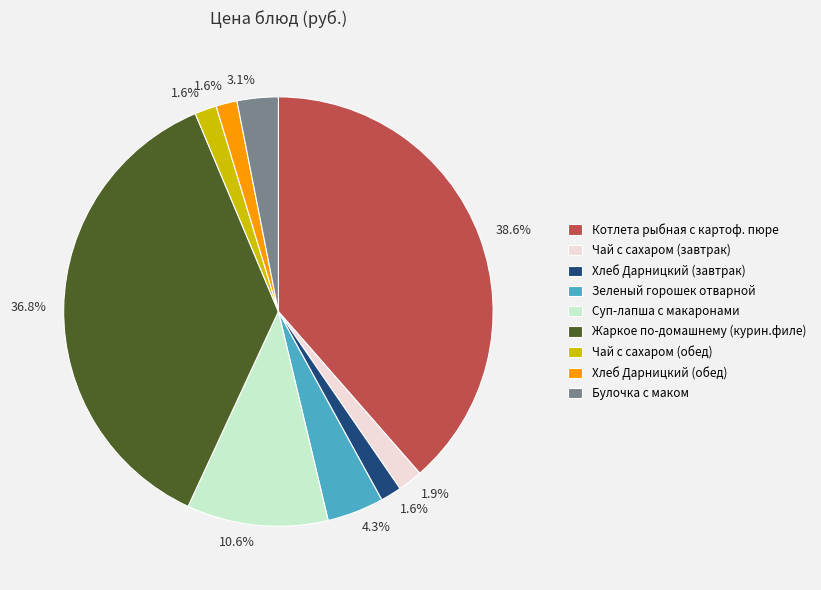

The Жаркое по-домашнему (курин.филе) slice represents 28% of the pie. True or false?

False